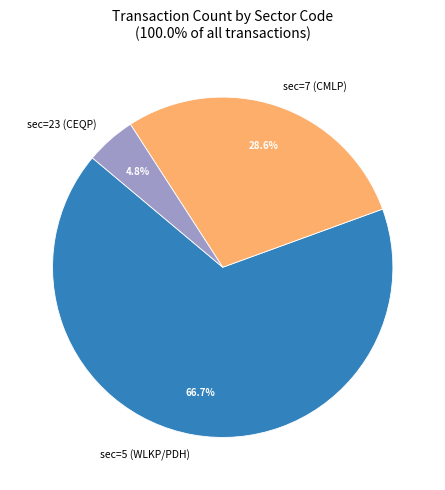

Approximately how many times larger is the value at sec=5 (WLKP/PDH) compared to sec=7 (CMLP)?

2.3